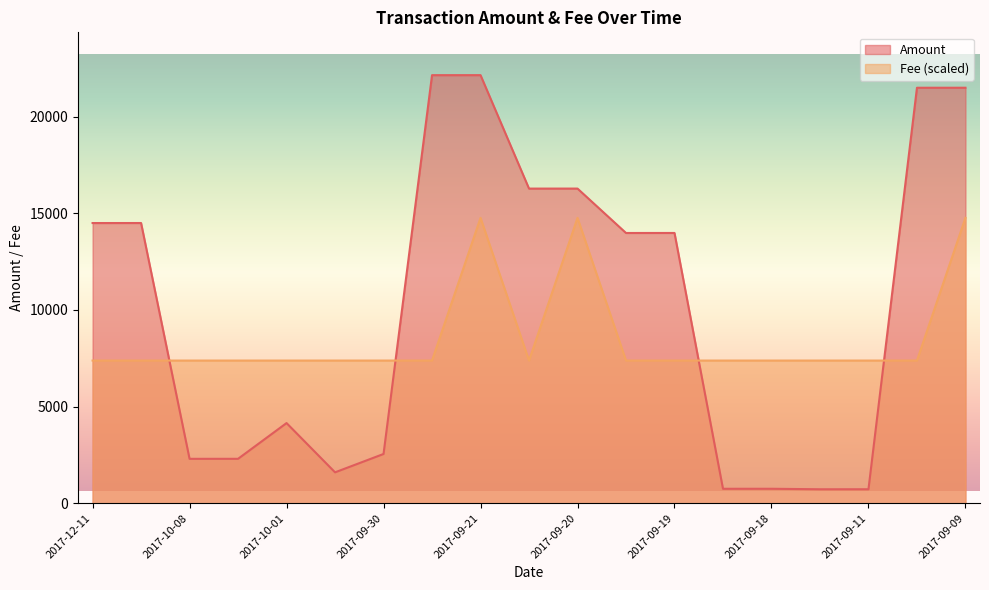

What is the difference between the highest and lowest values at 2017-09-09?

6732.7